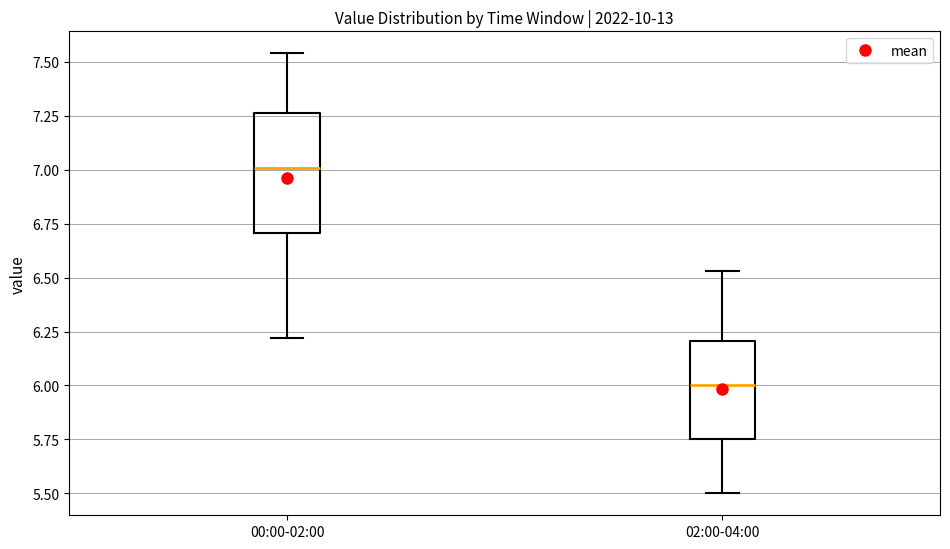

Which box is the tallest, from its lower edge to its upper edge?

00:00-02:00